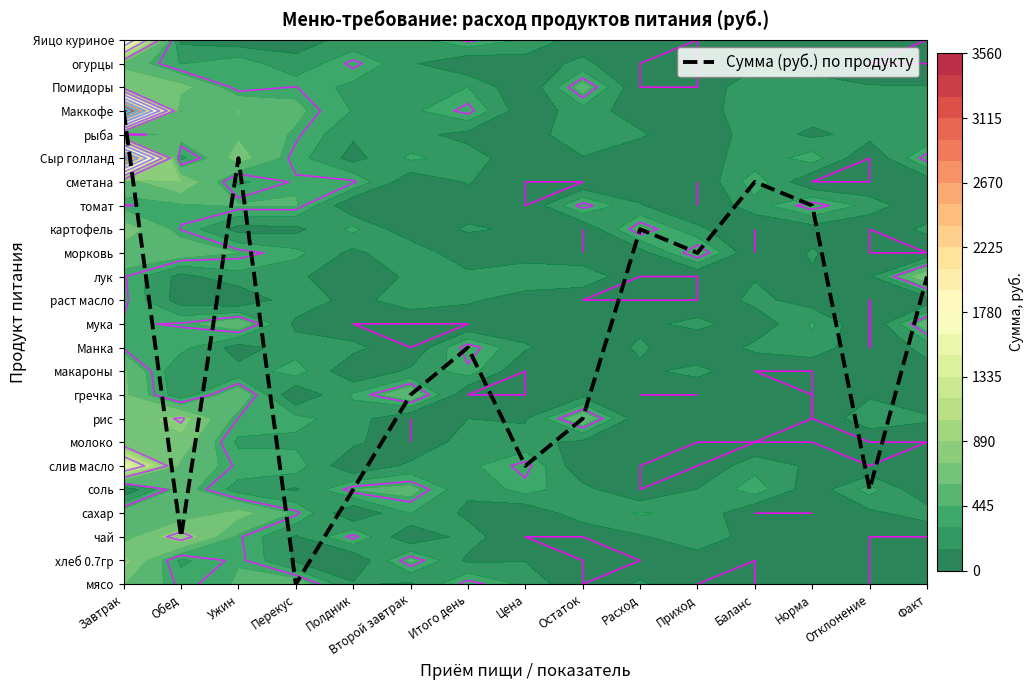

How many positive values are there?

14